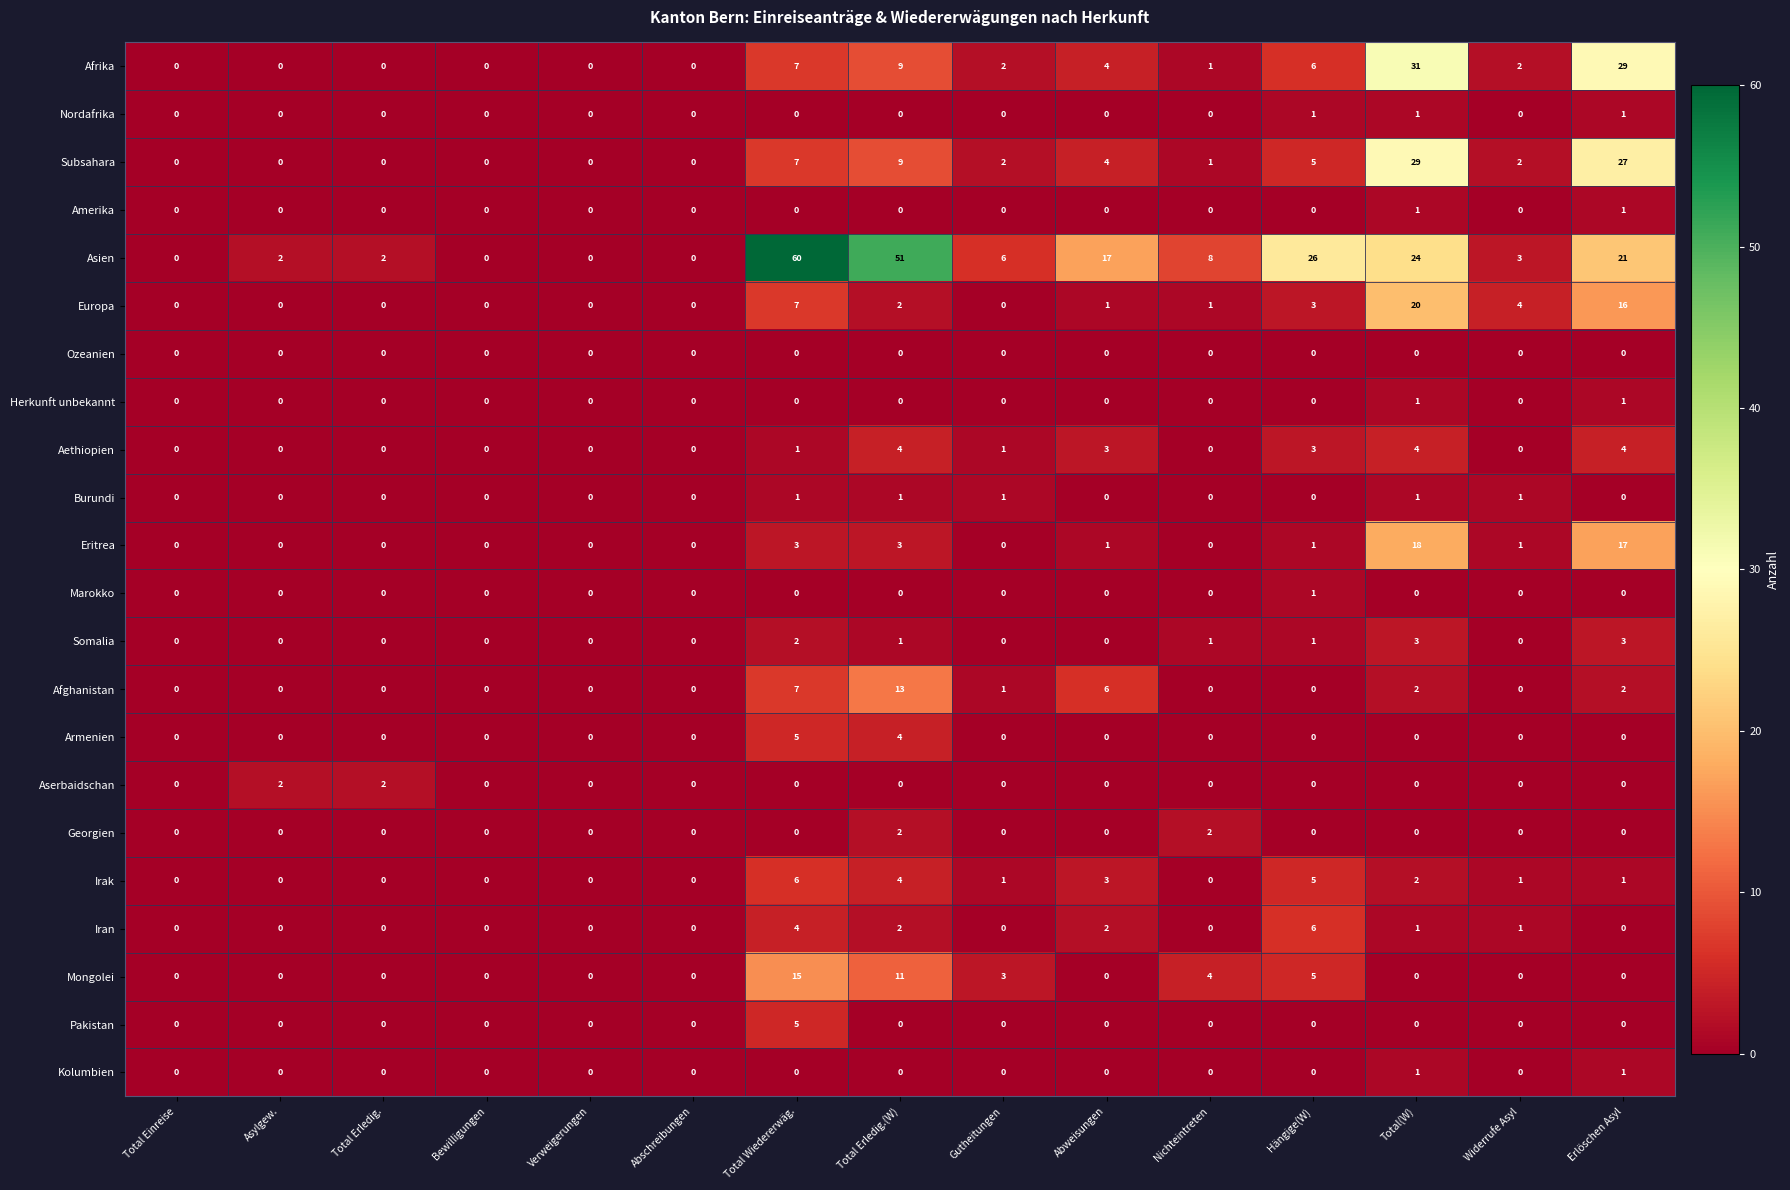

What is the greatest value displayed?

60